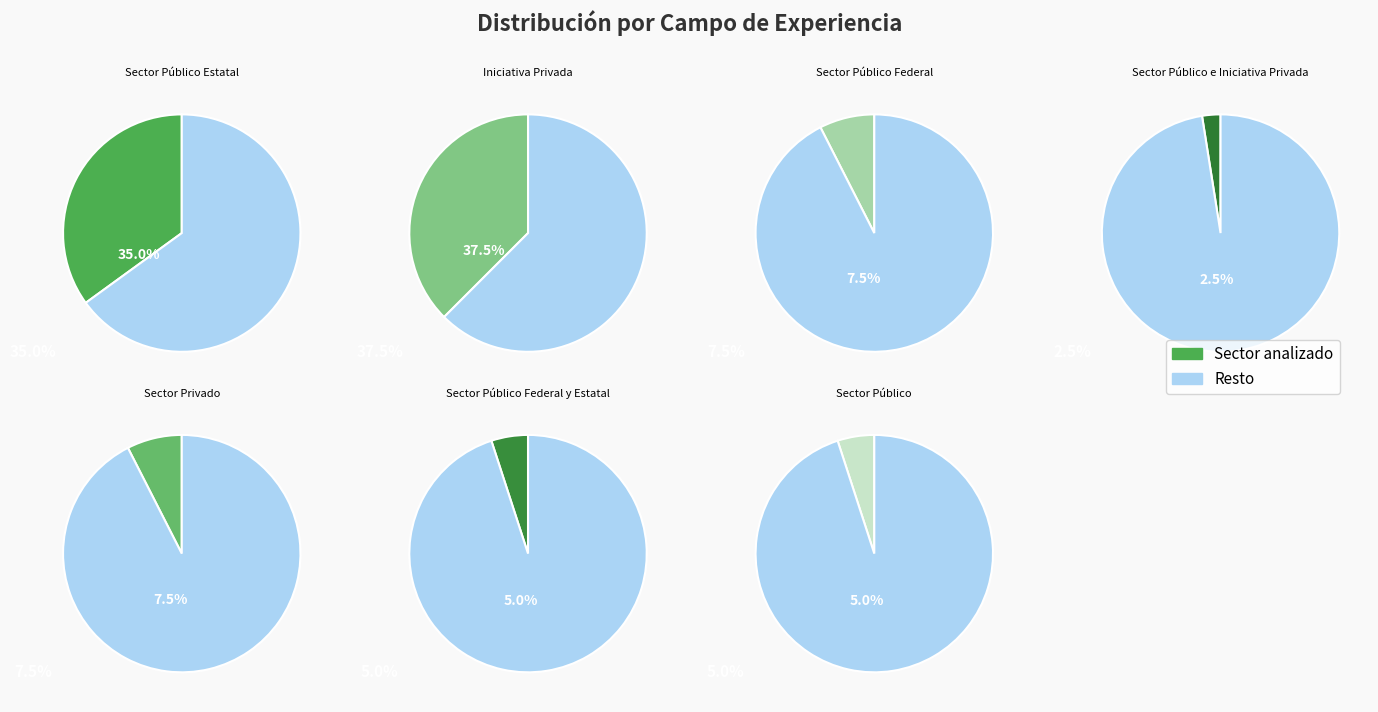

Which category has the biggest portion of the pie?

Iniciativa Privada